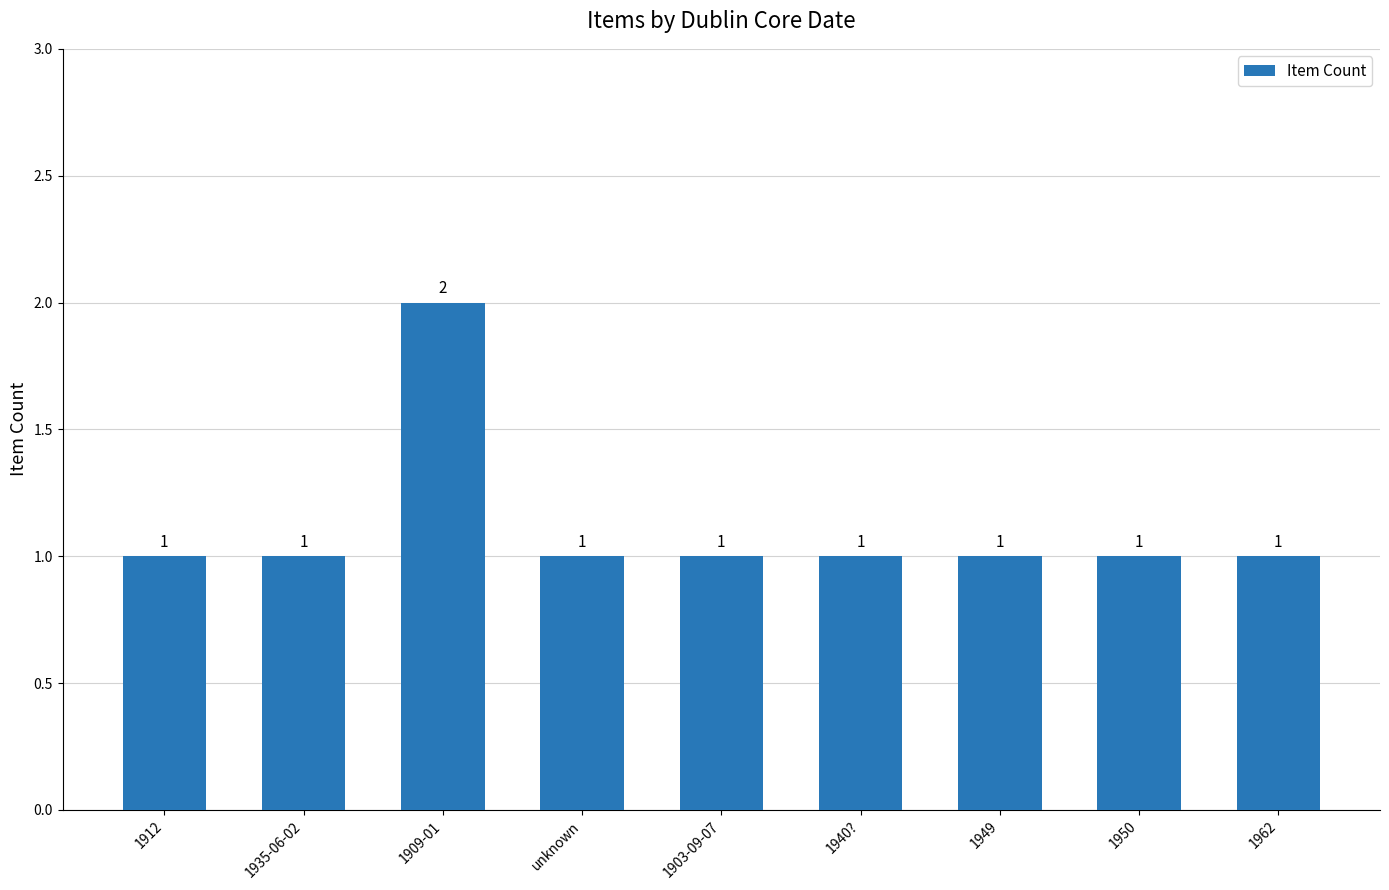

At which category does the chart reach its peak across all series?

1909-01